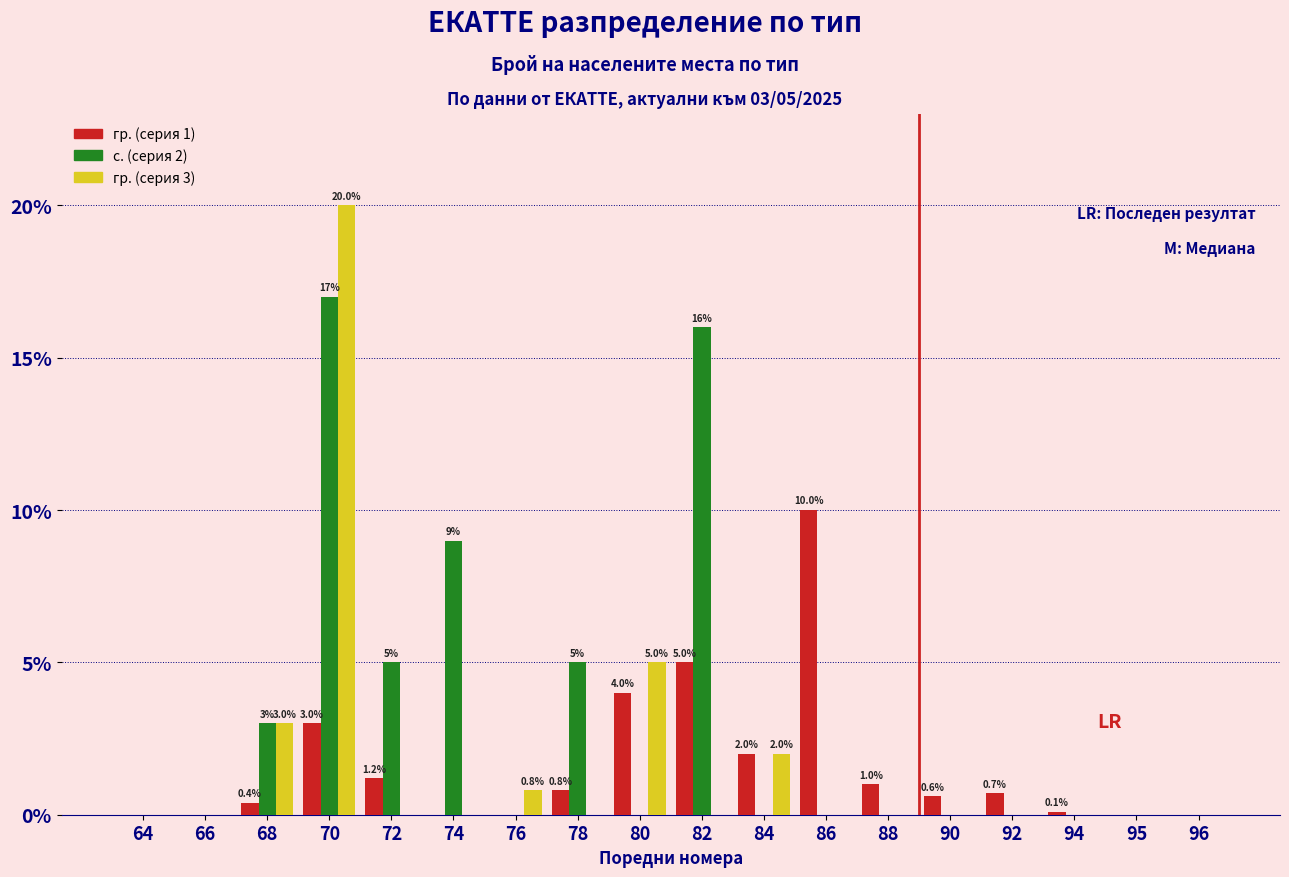

At which category does the chart reach its peak across all series?

70